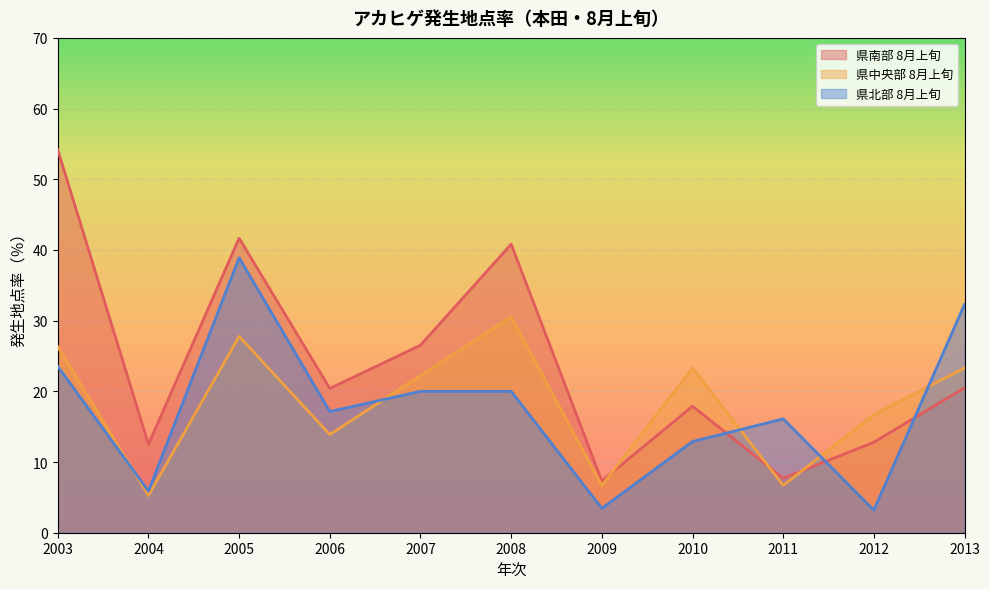

What is the value of the 県北部 8月上旬 point at the 4th from the left?

17.1